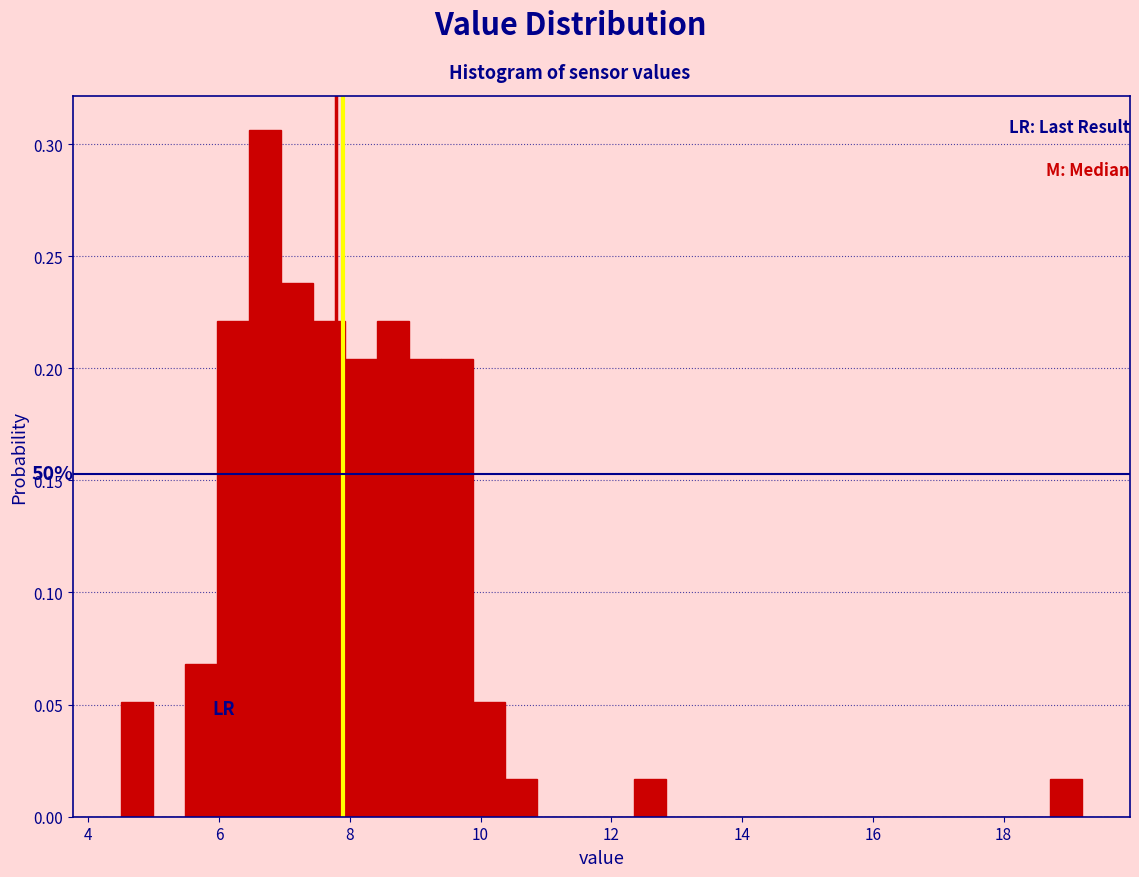

Read against the x-axis, roughly where is the centre of the tallest bar?

6.8